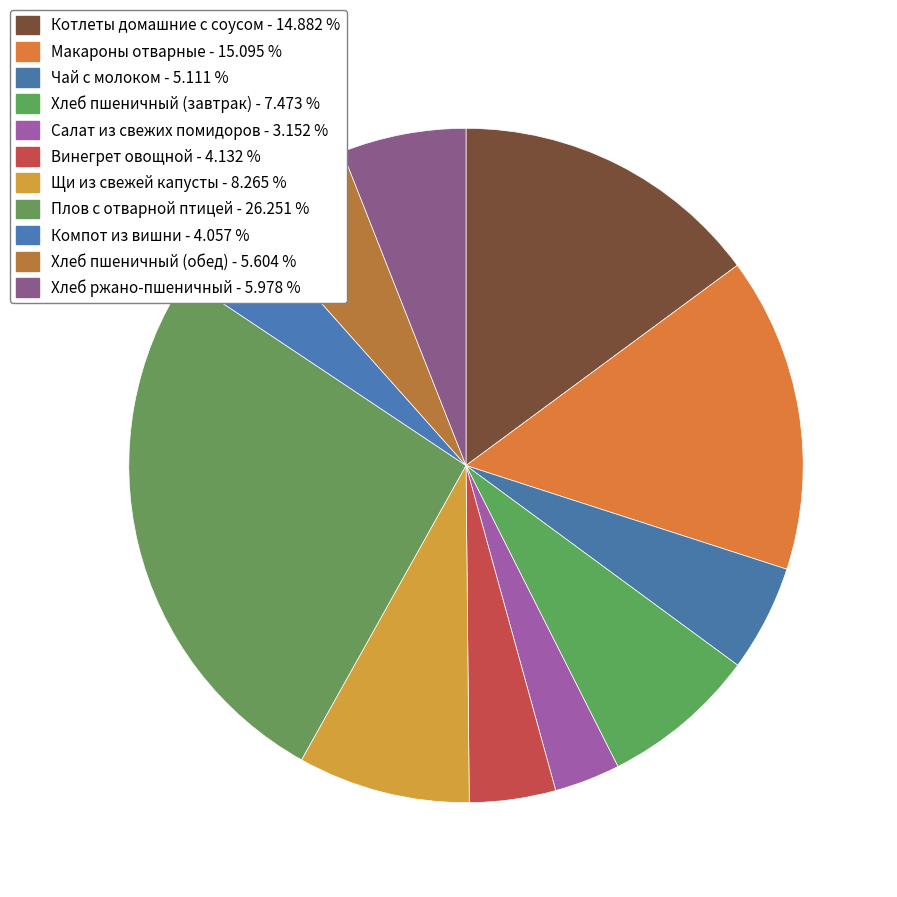

Which slice is the smallest?

Салат из свежих помидоров